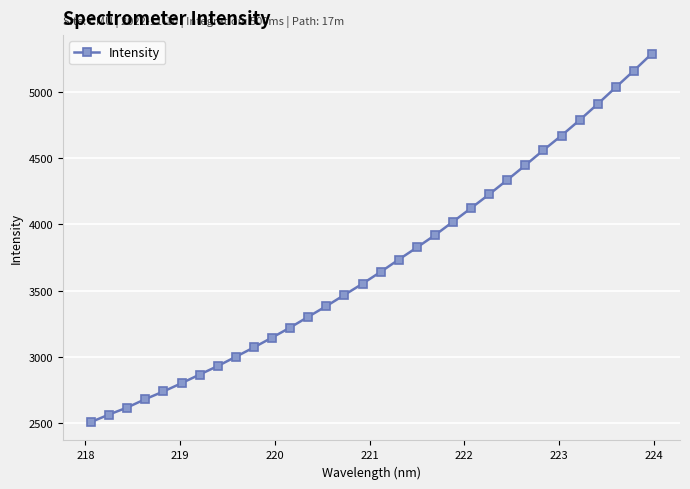

What is the value of the 17th point from the left?

3640.9